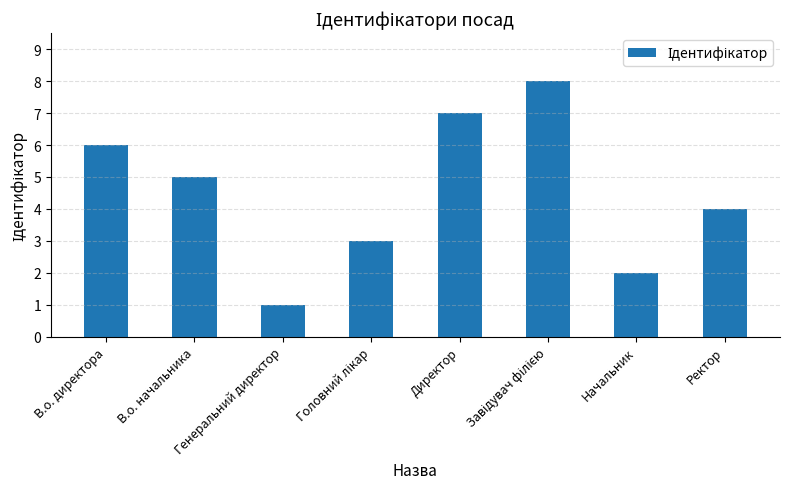

What is the label of the 6th bar from the right?

Генеральний директор